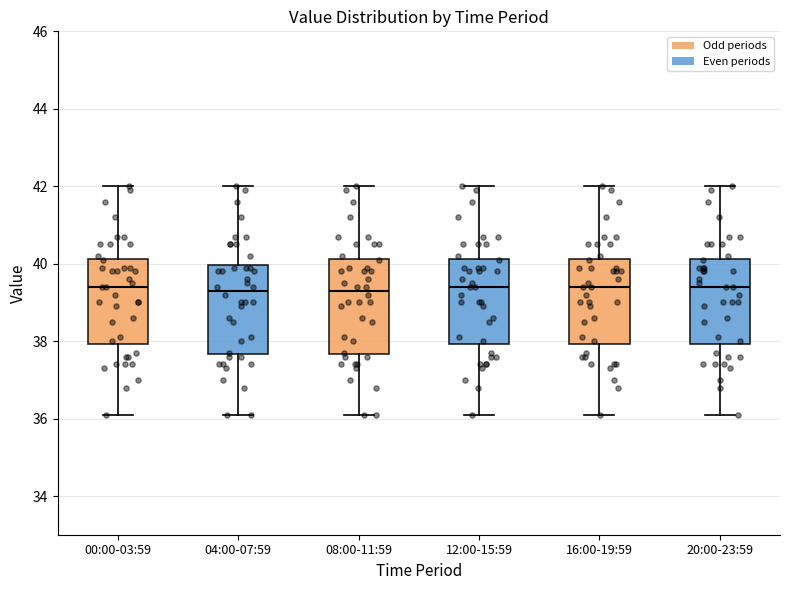

Reading left to right, transcribe this box plot: for each box, give where its median line is, the range the box spans, and where its two whiskers end, as read against the y-axis. The values are not printed on the chart, so give them approximately, as read against the axis.

00:00-03:59: median 39.4, box 38.0 to 40.2, whiskers 36.2 to 42.0
04:00-07:59: median 39.4, box 37.6 to 40.0, whiskers 36.2 to 42.0
08:00-11:59: median 39.4, box 37.6 to 40.2, whiskers 36.2 to 42.0
12:00-15:59: median 39.4, box 38.0 to 40.2, whiskers 36.2 to 42.0
16:00-19:59: median 39.4, box 38.0 to 40.2, whiskers 36.2 to 42.0
20:00-23:59: median 39.4, box 38.0 to 40.2, whiskers 36.2 to 42.0